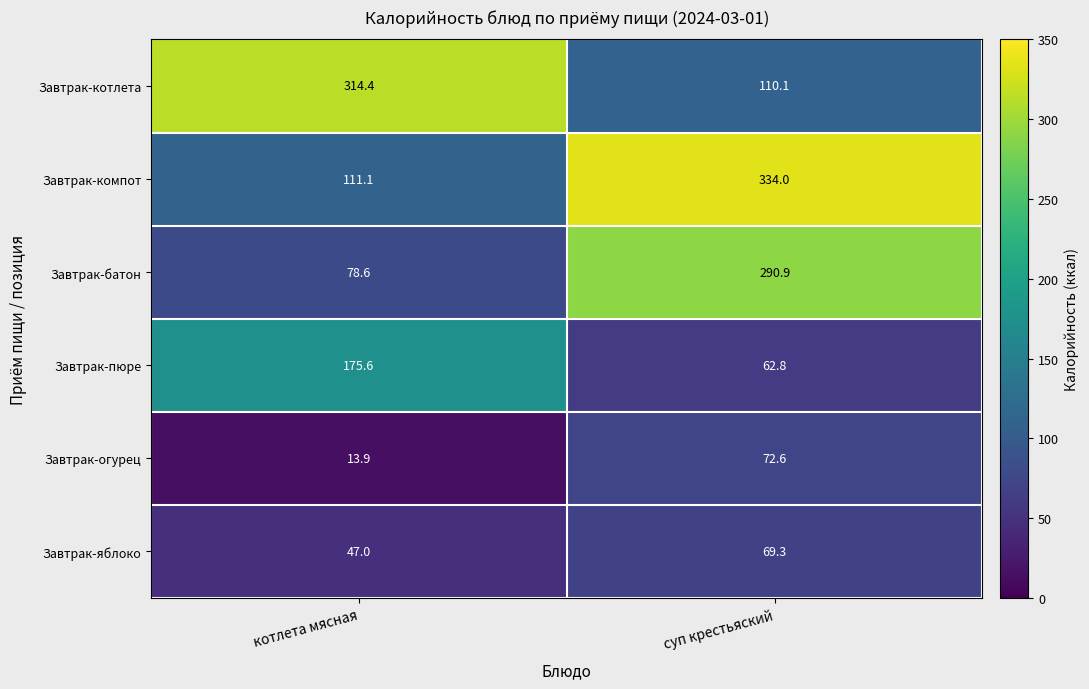

Which series changed the most between котлета мясная and суп крестьяский?

Завтрак-компот